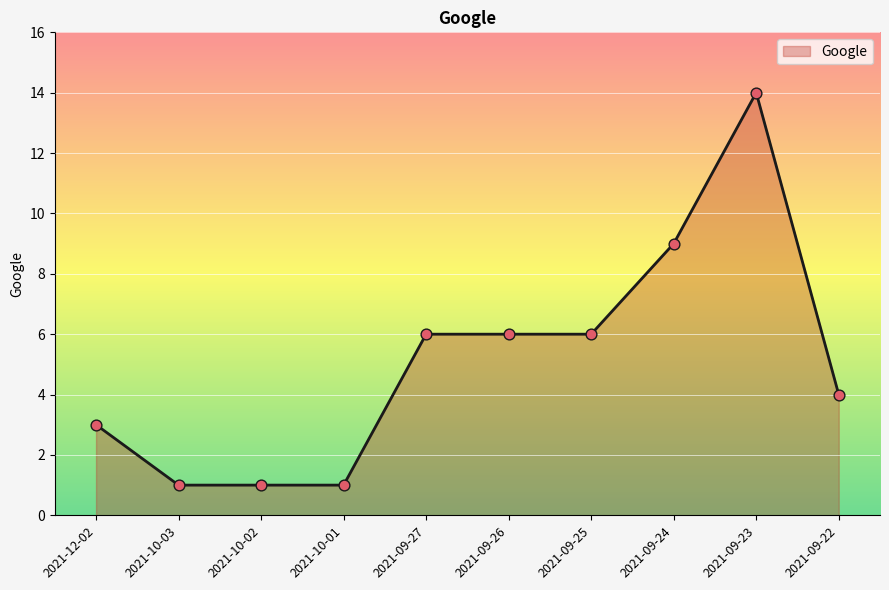

Approximately how many times larger is the value at 2021-10-02 compared to 2021-10-03?

1.0